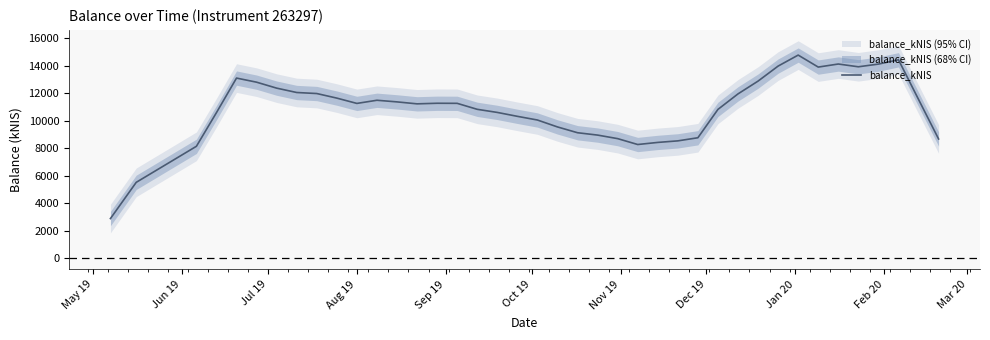

What is the highest value of the balance_kNIS series?

14775.5